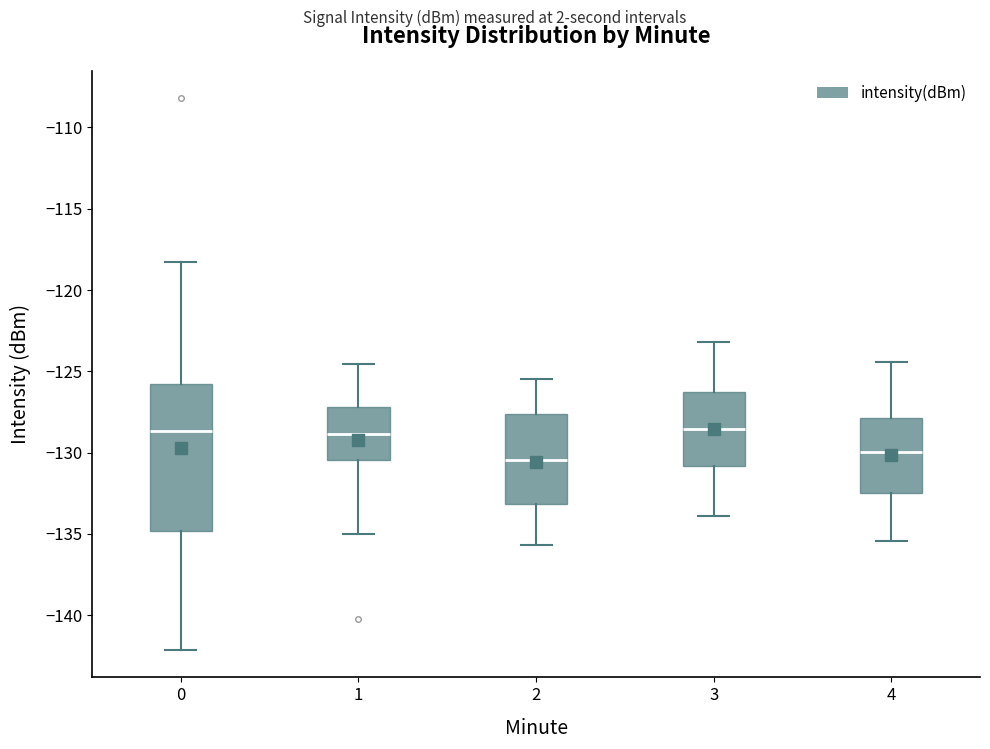

Comparing the boxes themselves (not the whiskers), which one is the tallest?

0